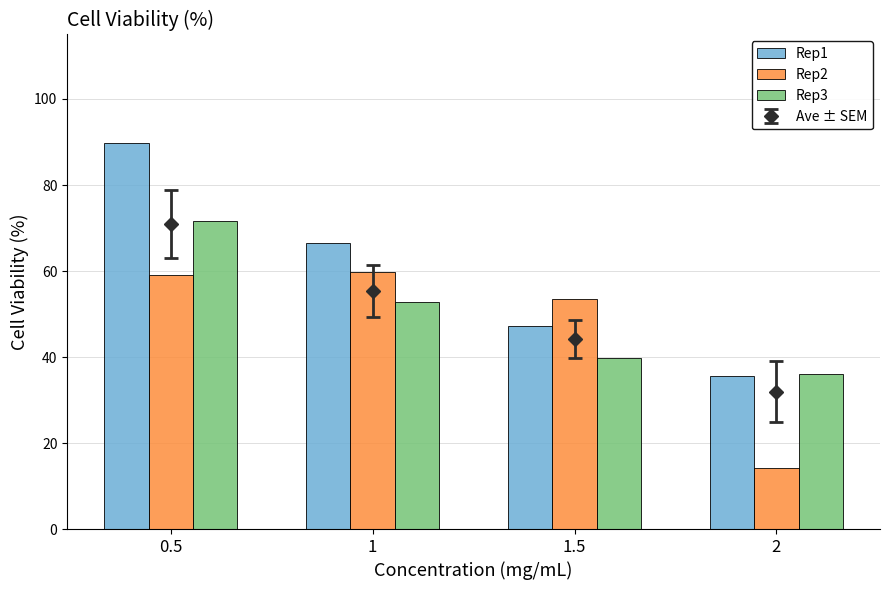

The value of Rep1 at 1.5 is 16.9. True or false?

False